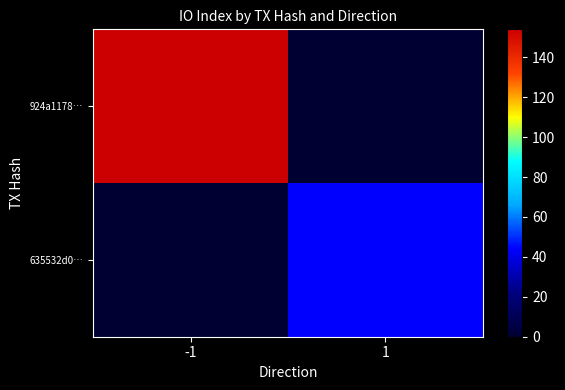

Which series has the largest range (max minus min)?

924a1178…